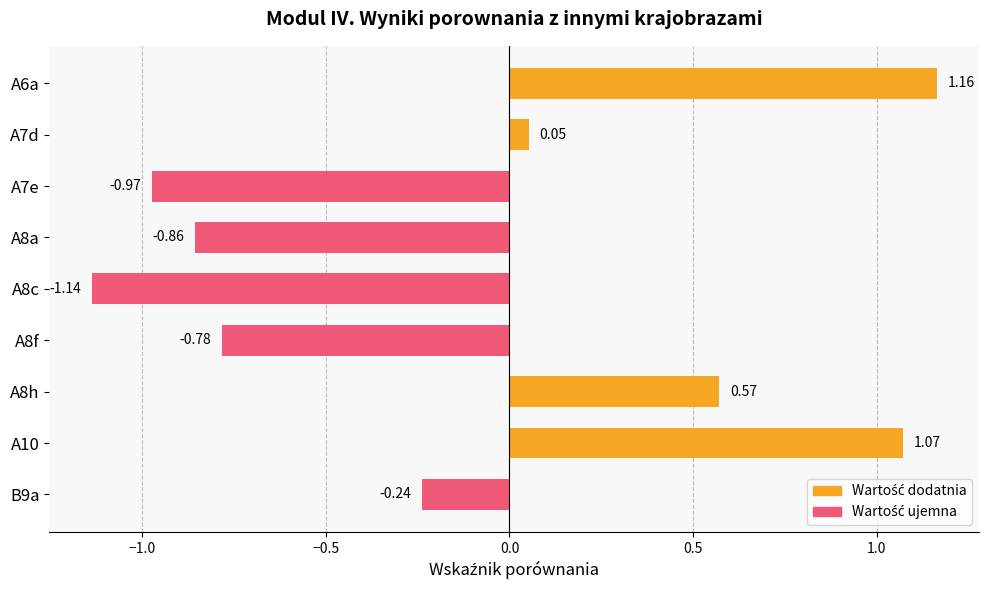

What is the change in value from A6a to B9a?

-1.4